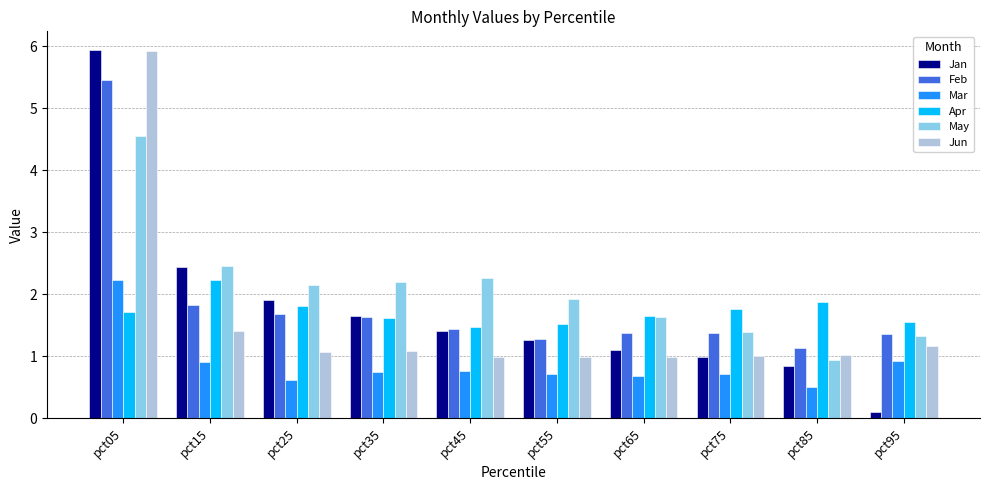

Which series has the widest spread of values?

Jan